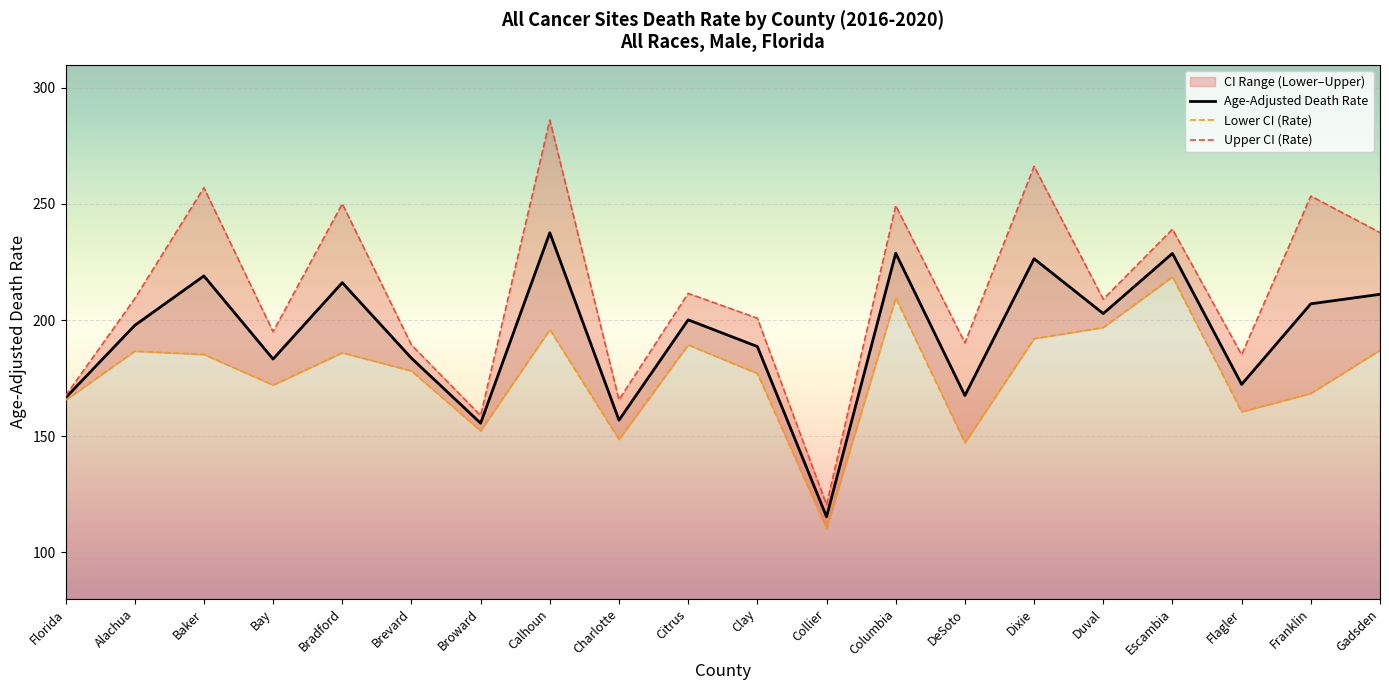

True or false: Lower CI (Rate) has more than 2 points higher than both neighbors.

True